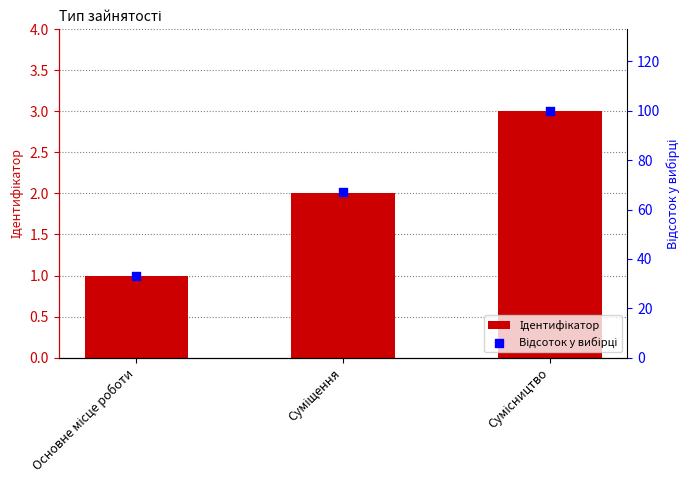

Which series has the largest Y range (max minus min)?

Відсоток у вибірці